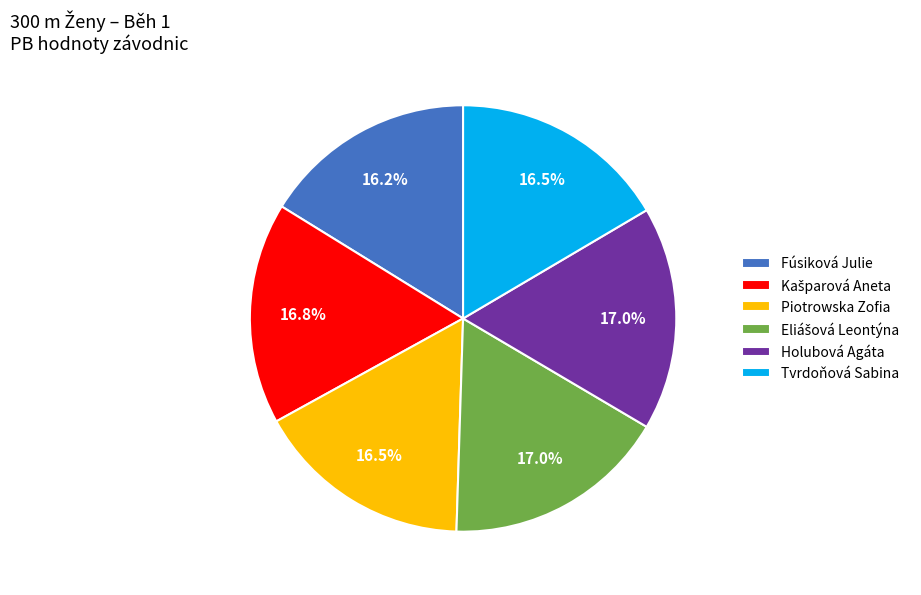

How many slices are in this pie chart?

6